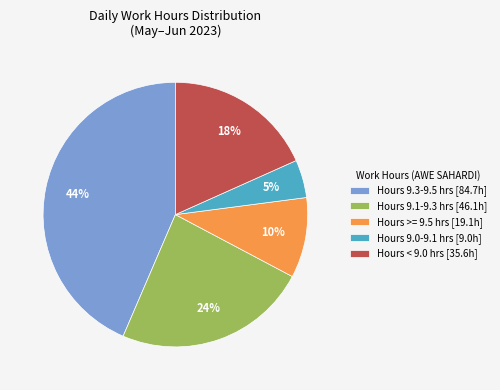

Is there any slice that represents more than half of the pie?

No